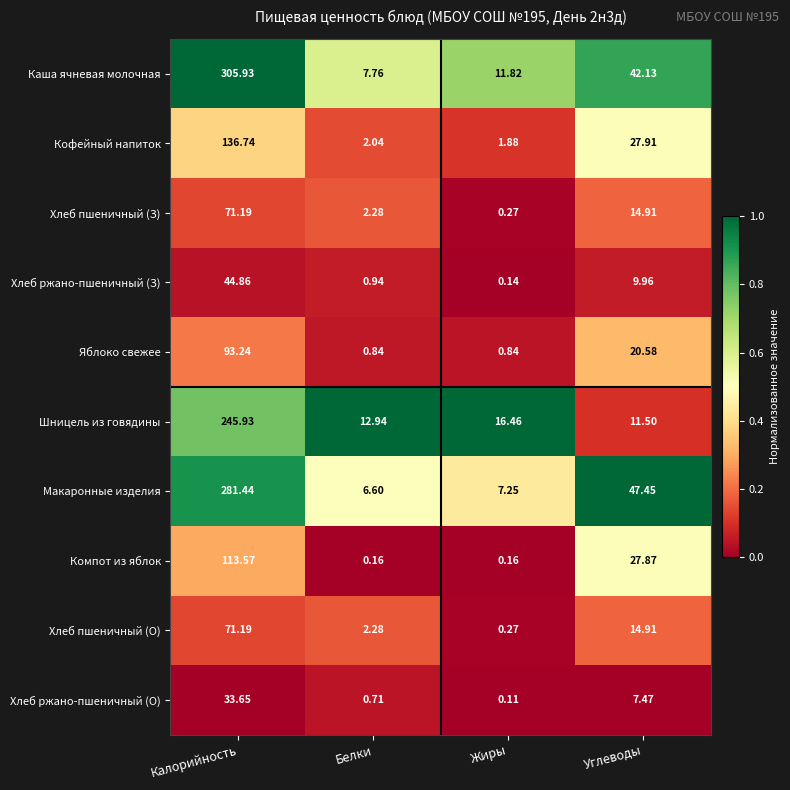

At which label is Хлеб ржано-пшеничный (З) closest to 22?

Углеводы